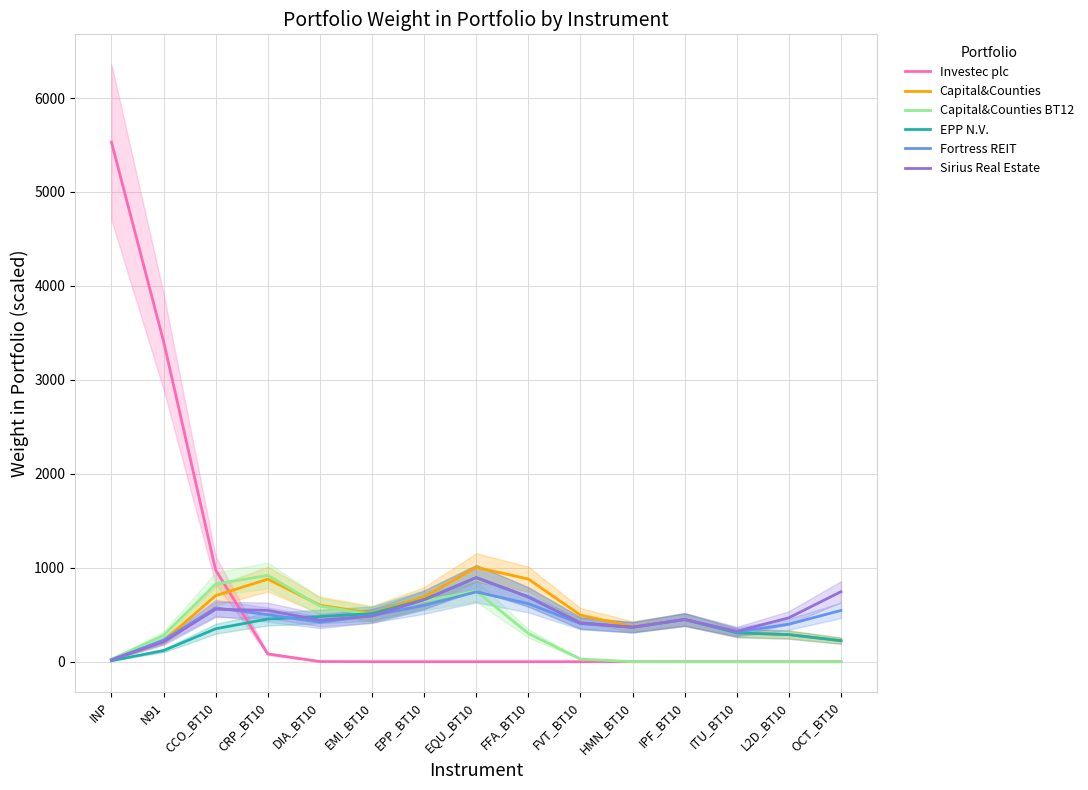

How many distinct data groups are displayed?

6